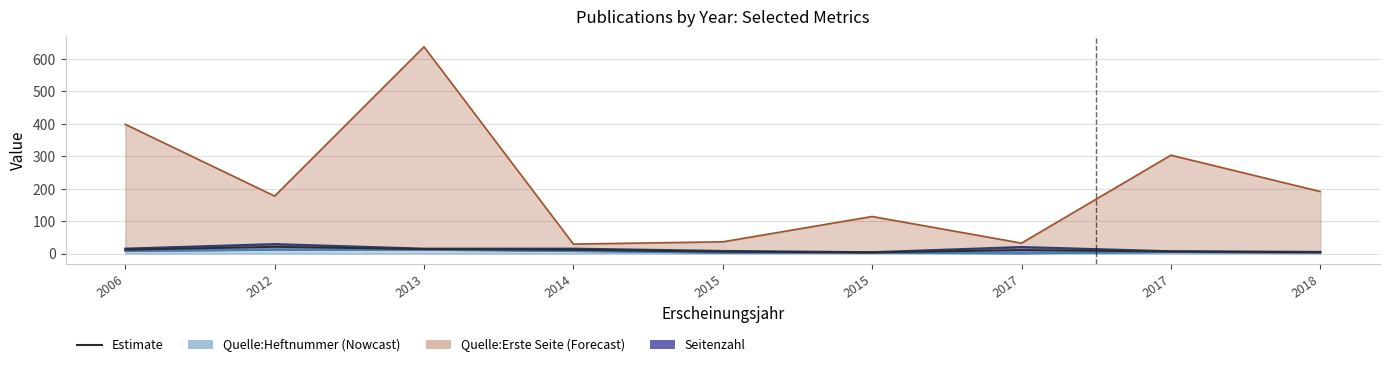

What is the average value?

9.6